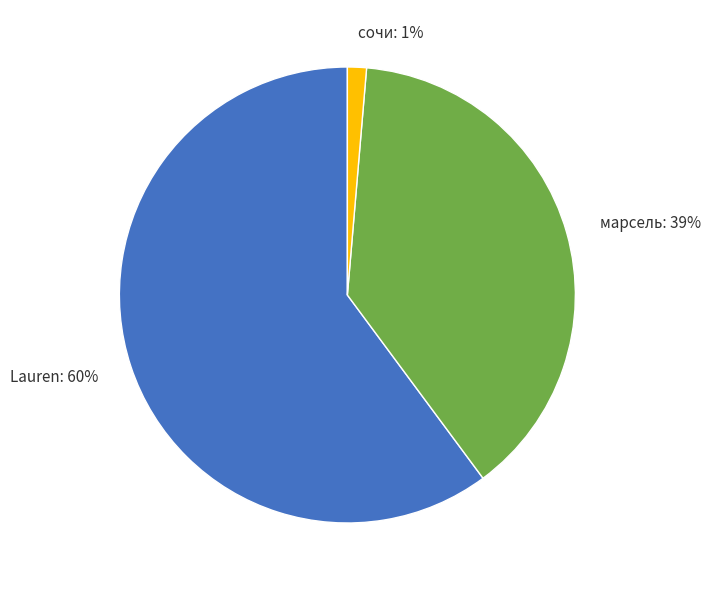

Is the sum of сочи: 1% and Lauren: 60% greater than half?

Yes